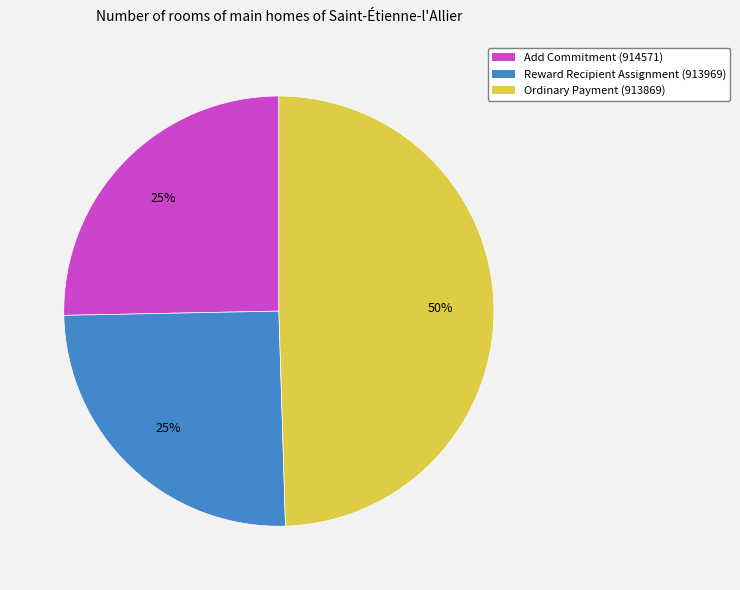

Between Ordinary Payment (913869) and Reward Recipient Assignment (913969), which is larger?

Ordinary Payment (913869)